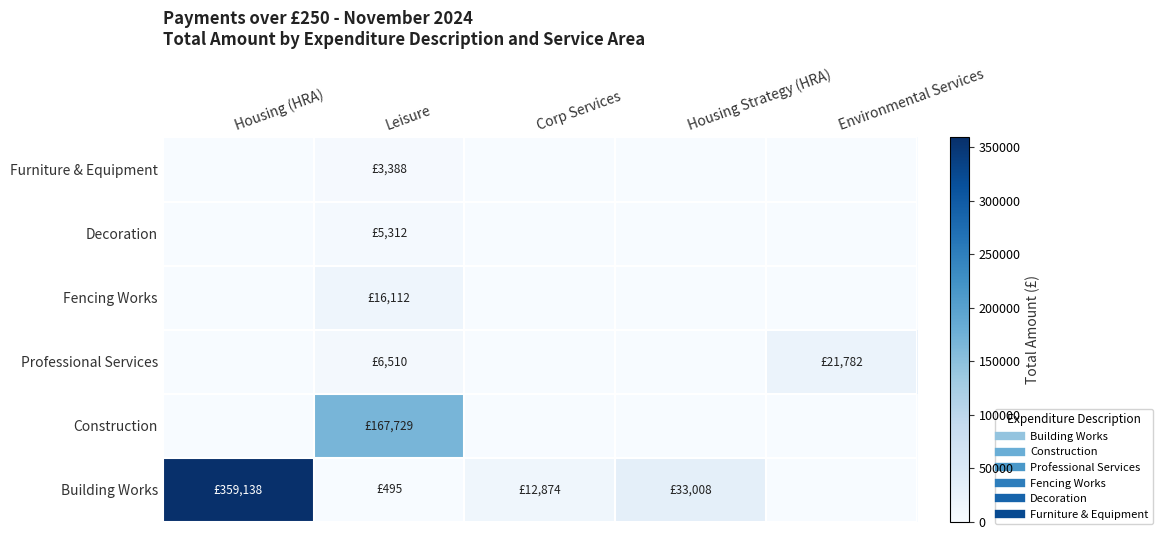

What is the total value across all series at Housing Strategy (HRA)?

33007.6